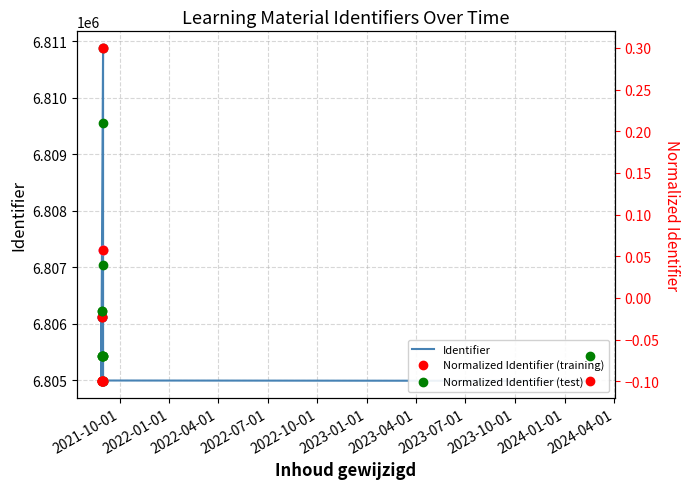

Which series has the largest total across all categories?

Identifier